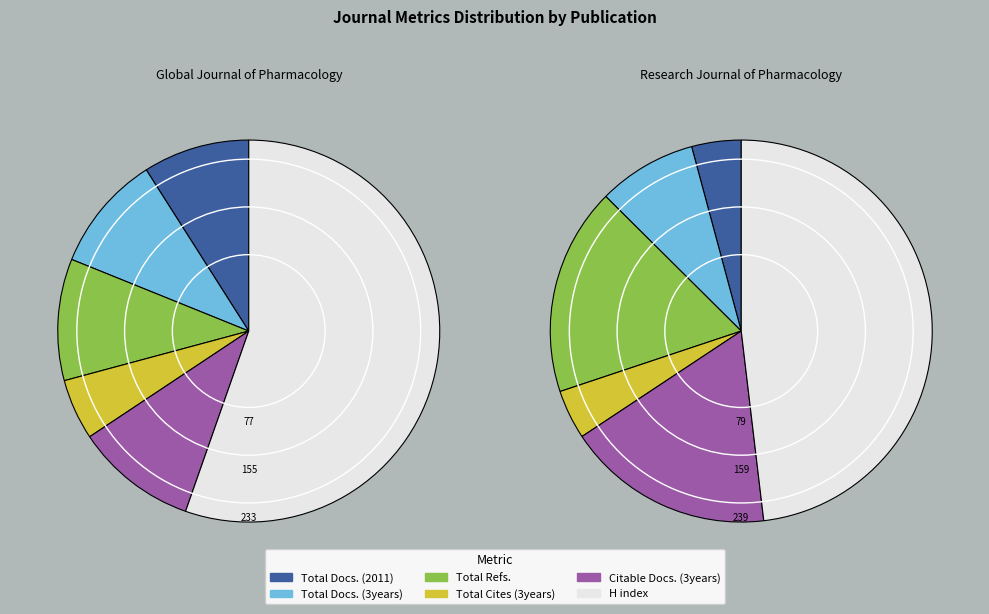

Which slice represents more than half of the pie?

Global Journal of Pharmacology